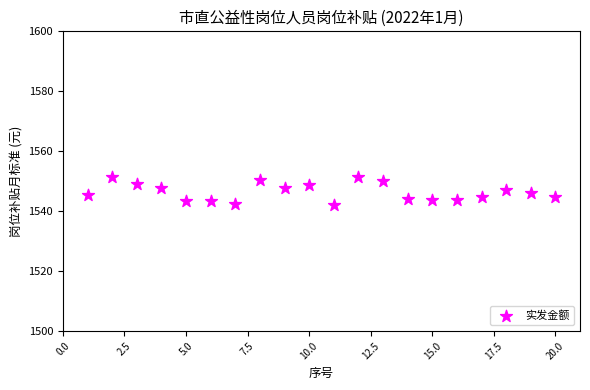

What is the range of X values (max minus min)?

19.0